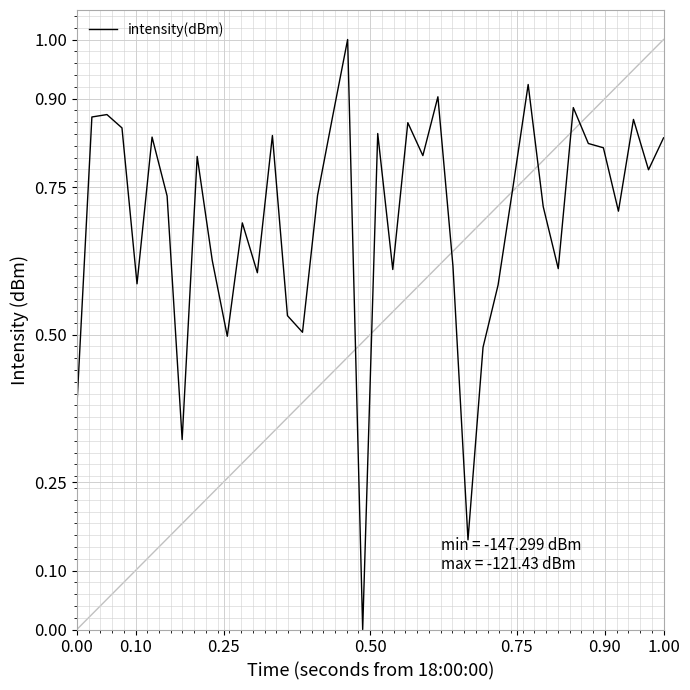

What is the difference between the maximum and minimum values?

1.0